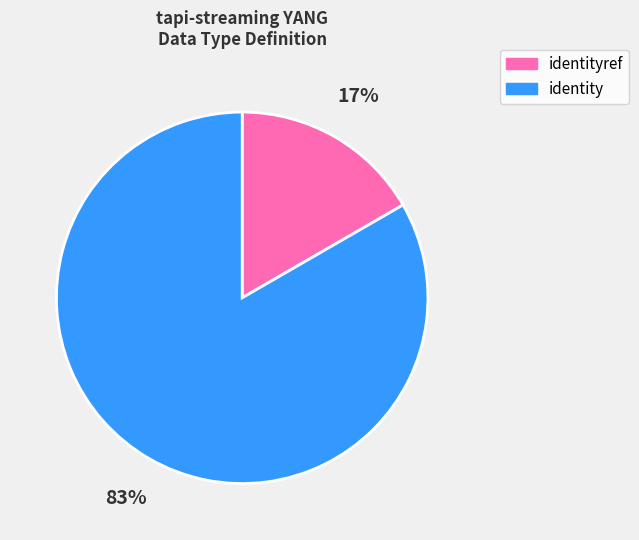

Does any single category account for the majority?

Yes